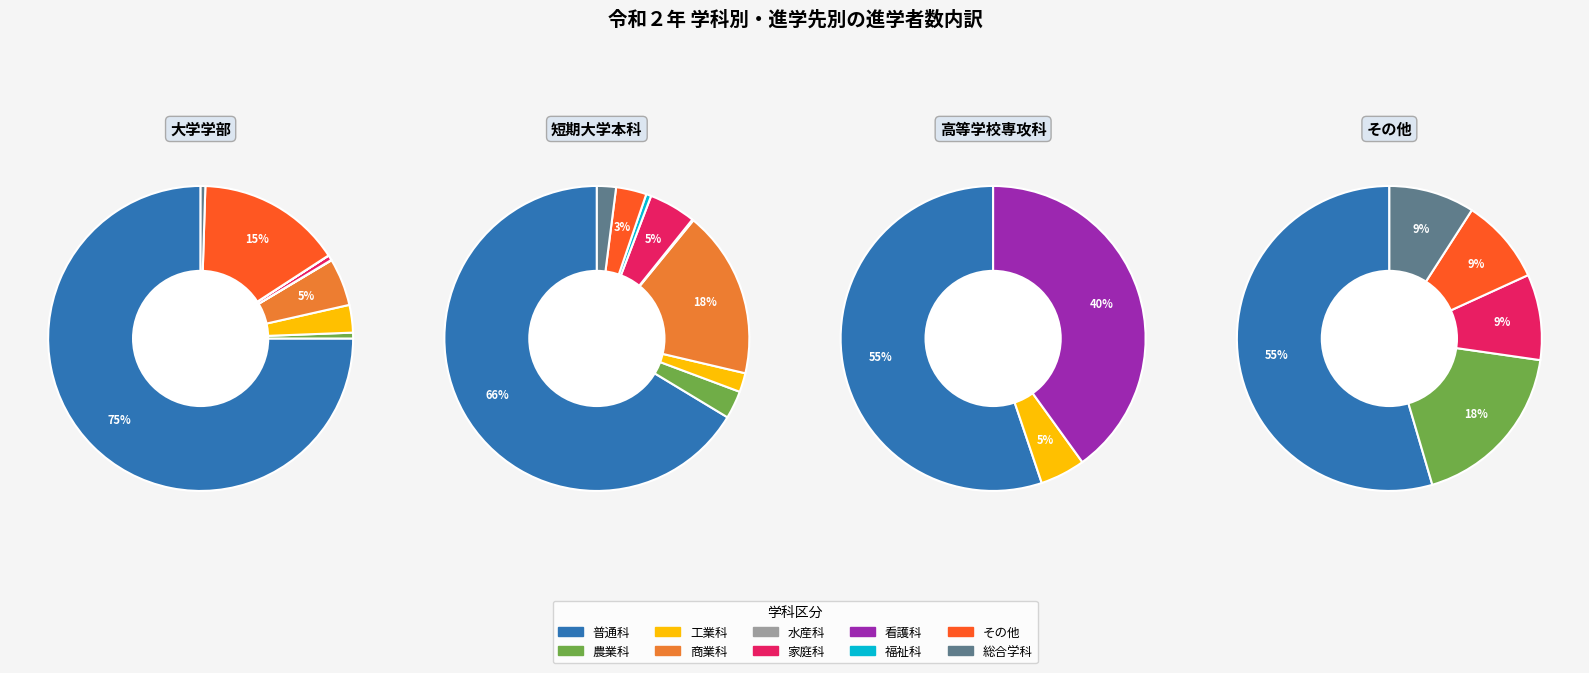

Does any single category account for the majority?

Yes